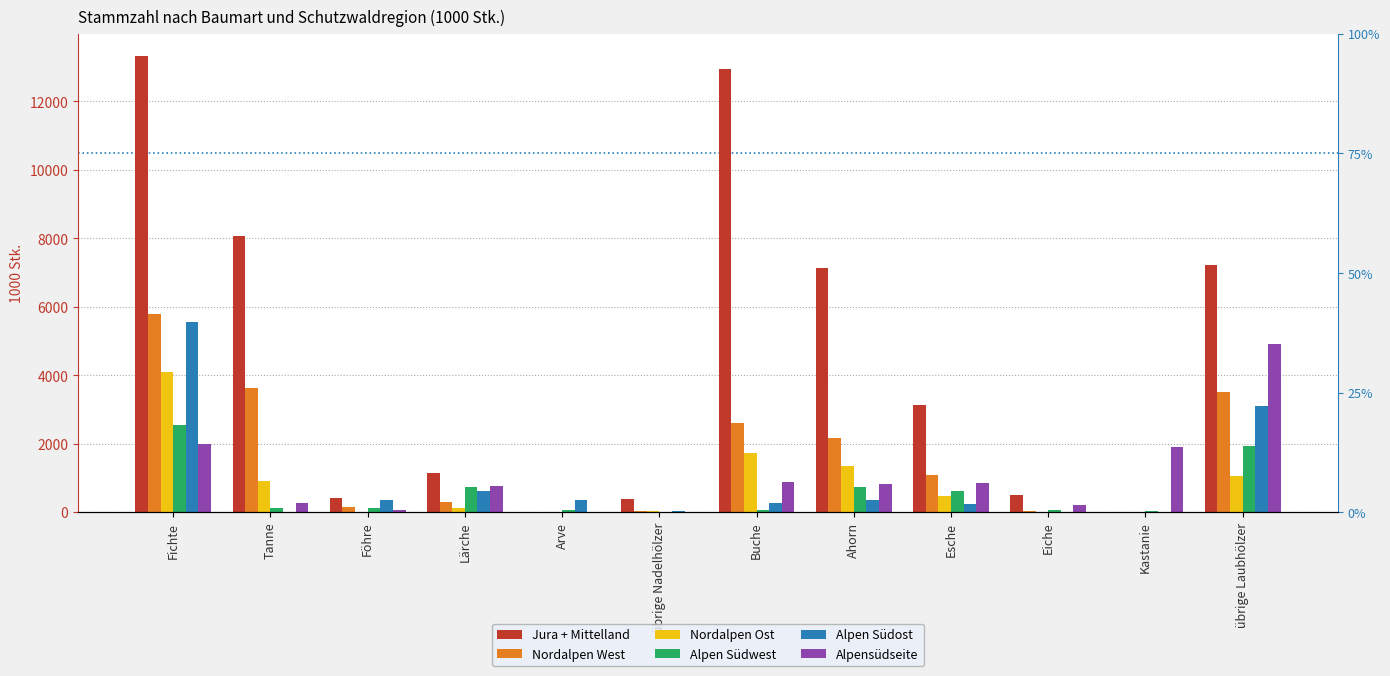

Where does the Jura + Mittelland series first go above 3144?

Fichte